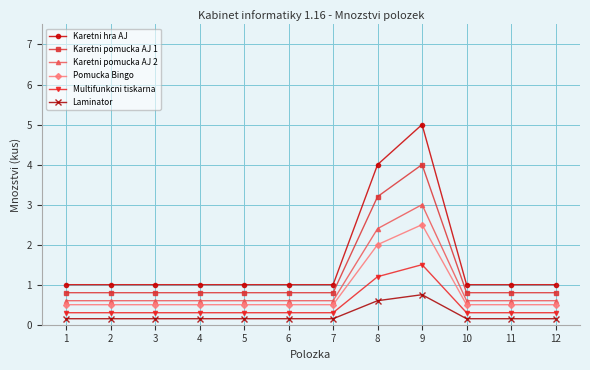

How many series are shown in this chart?

6